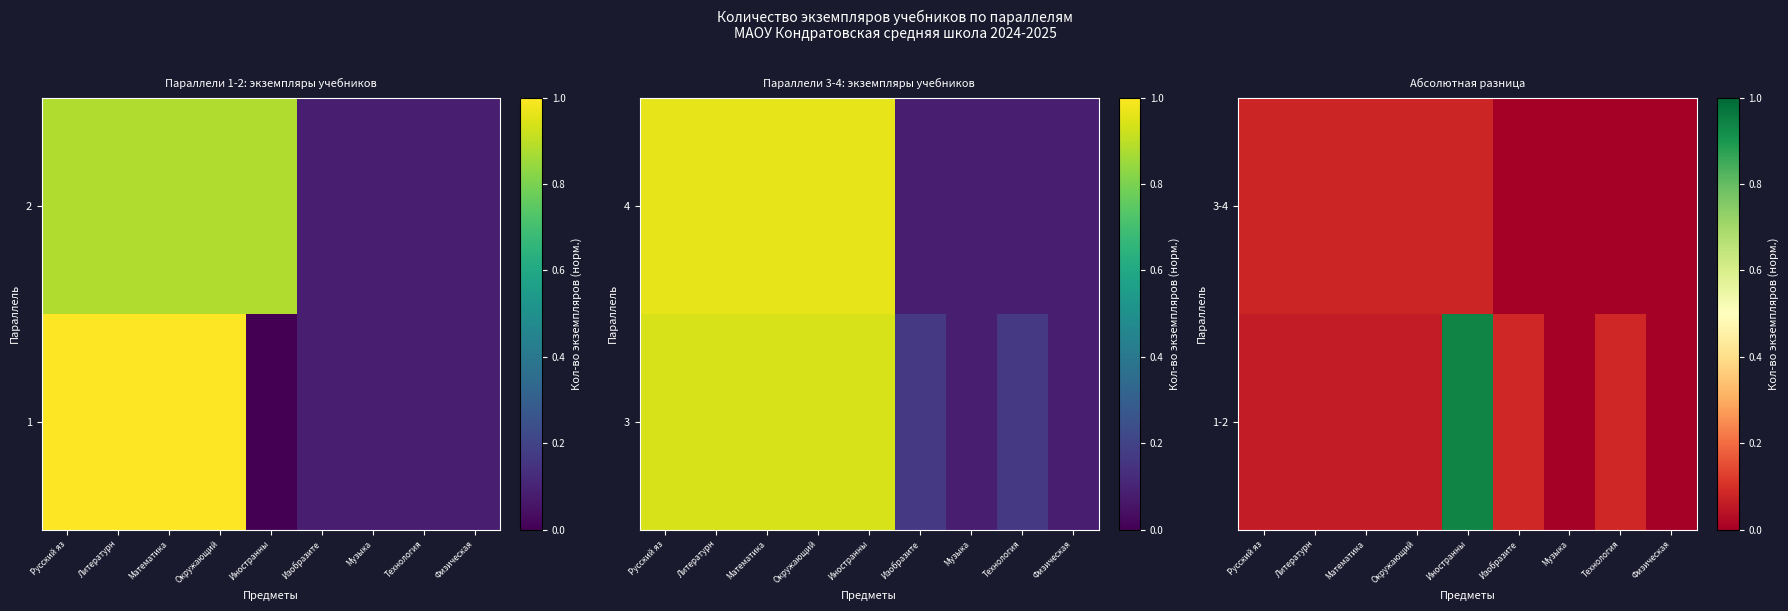

List the series in order of their peak value, lowest first.

3-4, 1-2